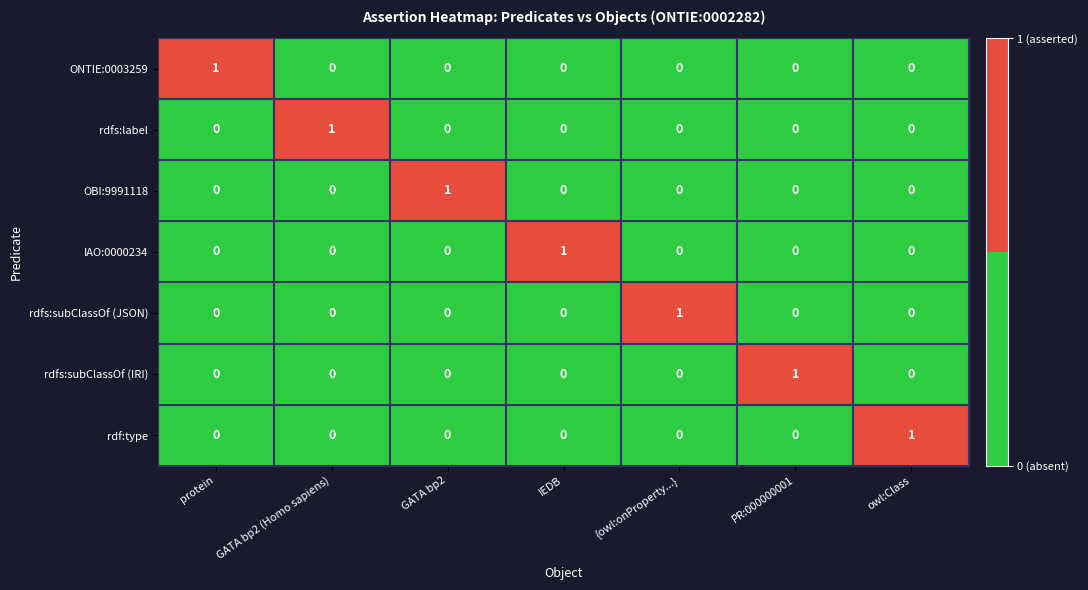

At how many categories does at least one series exceed 0?

7